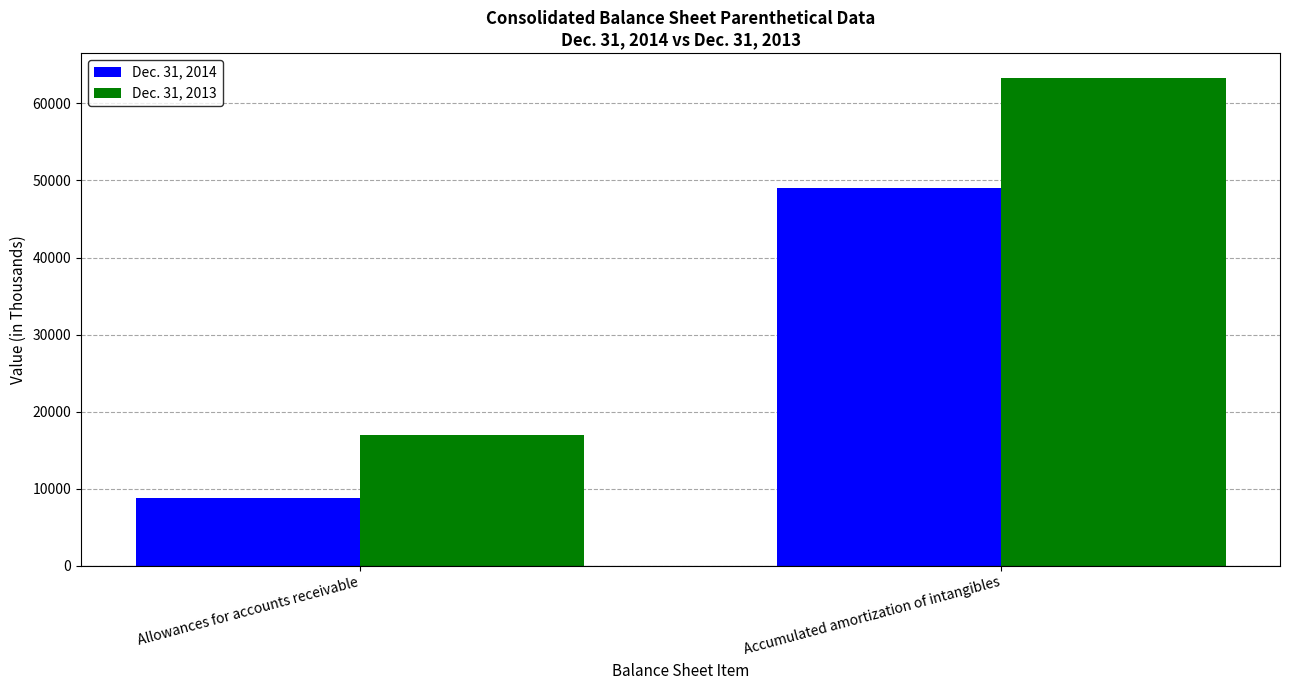

What is the minimum value for Dec. 31, 2014?

8792